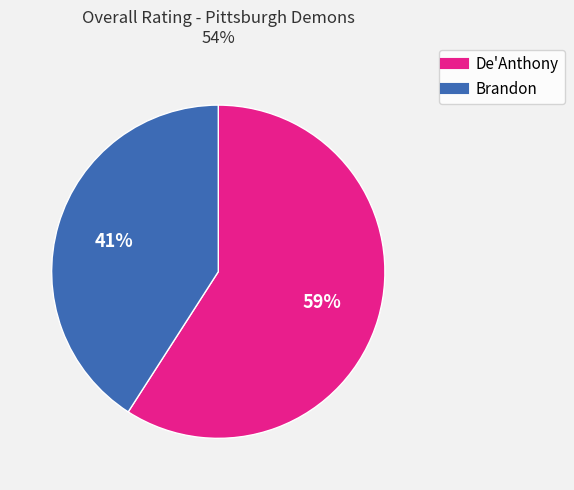

Is it true that Brandon is 41% of the pie?

True